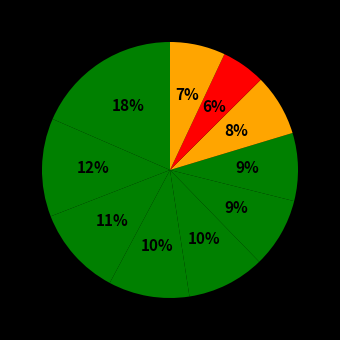

How many segments does this pie chart have?

10